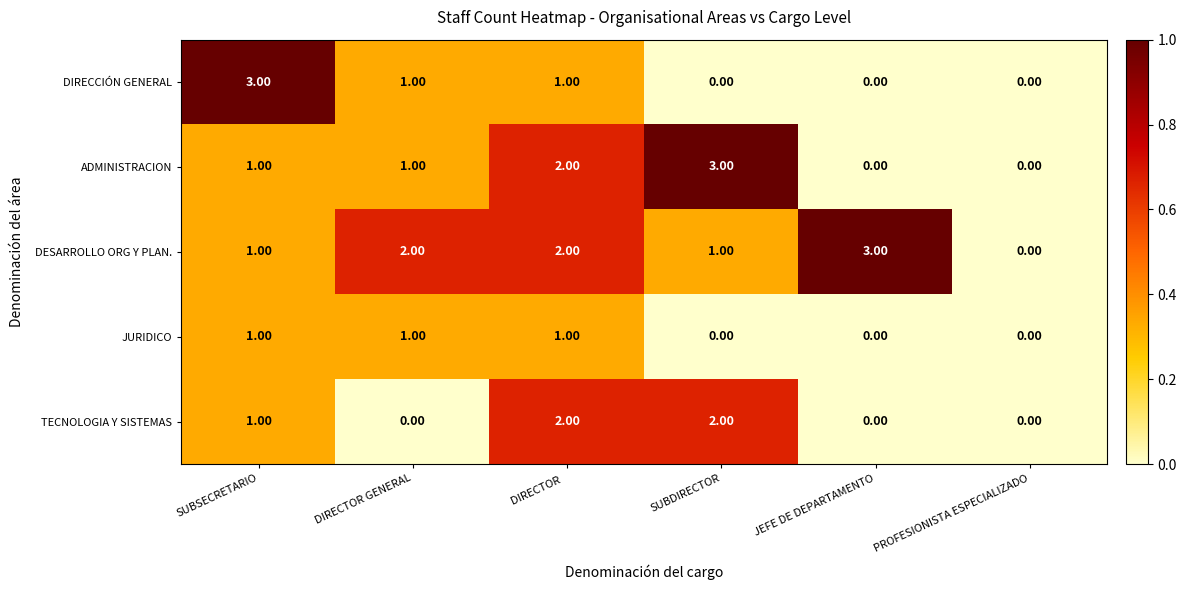

What is the difference between the maximum and minimum values in the DIRECCIÓN GENERAL series?

3